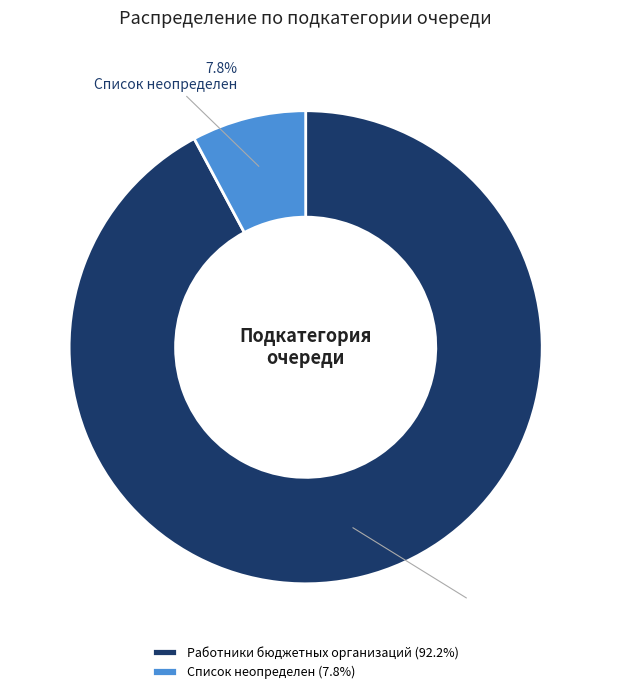

The Список неопределен slice represents 1% of the pie. True or false?

False